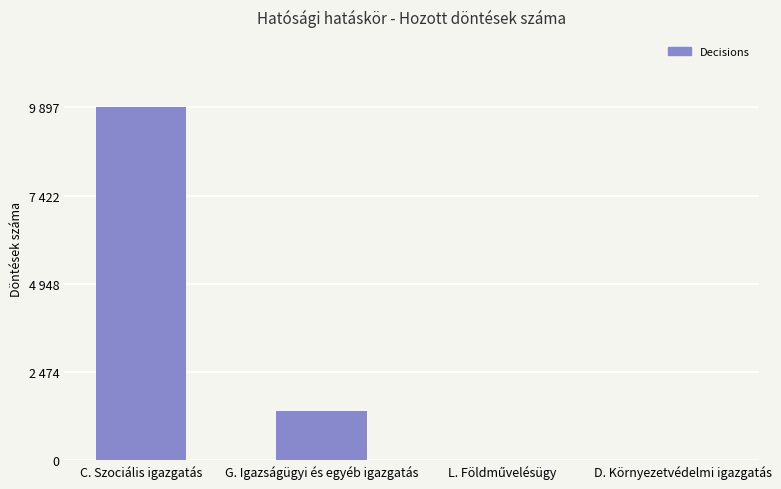

Are the bars horizontal?

No